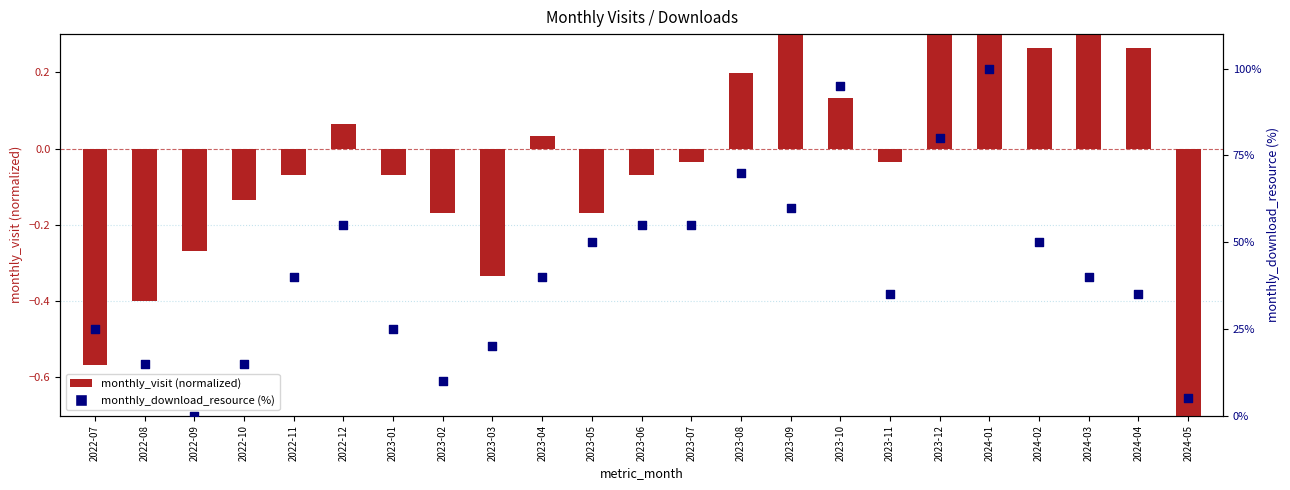

What is the total value across all series at 2022-12?

55.1